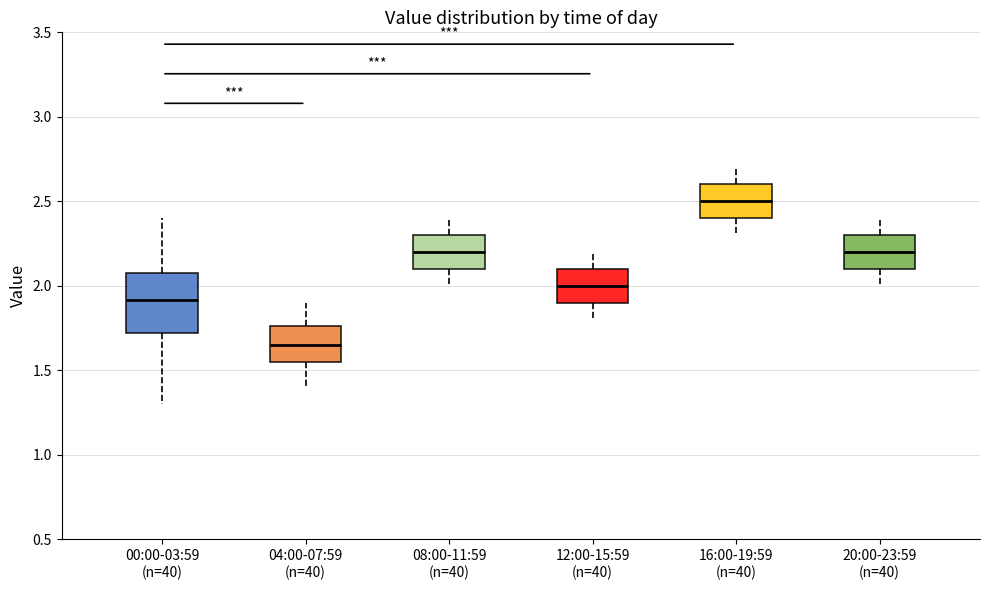

Reading left to right, transcribe this box plot: for each box, give where its median line is, the range the box spans, and where its two whiskers end, as read against the y-axis. The values are not printed on the chart, so give them approximately, as read against the axis.

00:00-03:59 (n=40): median 1.90, box 1.70 to 2.10, whiskers 1.30 to 2.40
04:00-07:59 (n=40): median 1.65, box 1.55 to 1.75, whiskers 1.40 to 1.90
08:00-11:59 (n=40): median 2.20, box 2.10 to 2.30, whiskers 2.00 to 2.40
12:00-15:59 (n=40): median 2.00, box 1.90 to 2.10, whiskers 1.80 to 2.20
16:00-19:59 (n=40): median 2.50, box 2.40 to 2.60, whiskers 2.30 to 2.70
20:00-23:59 (n=40): median 2.20, box 2.10 to 2.30, whiskers 2.00 to 2.40